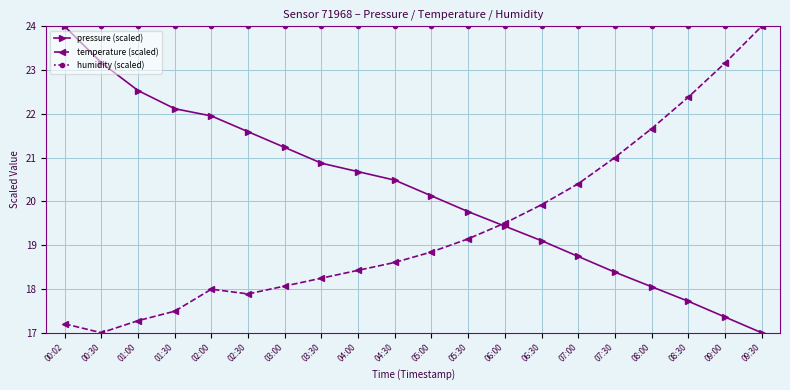

What is the value of the humidity (scaled) point at the 12th from the left?

24.0